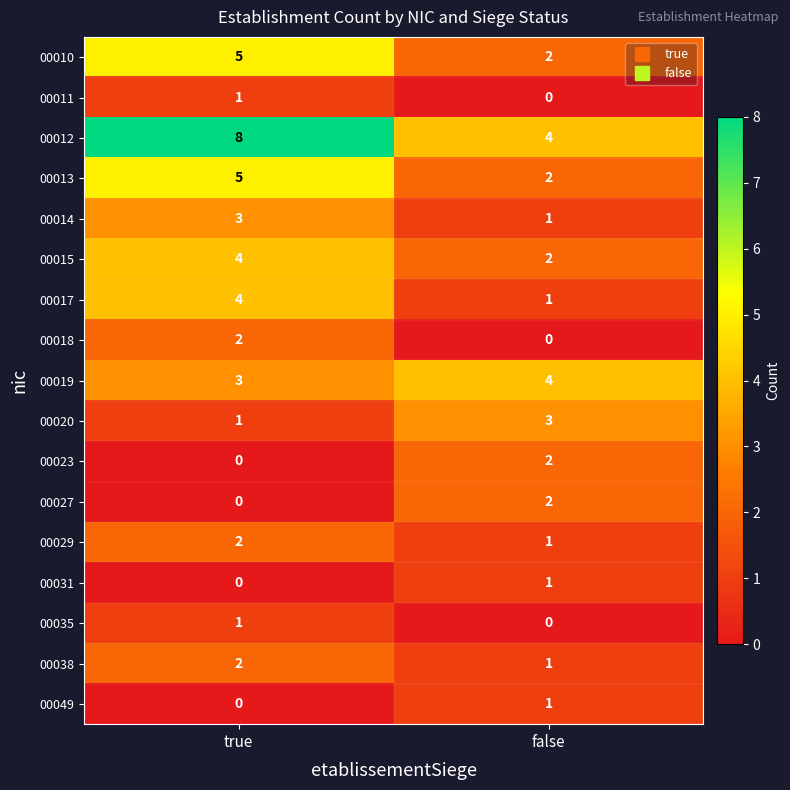

At which label does 00038 reach its peak?

true